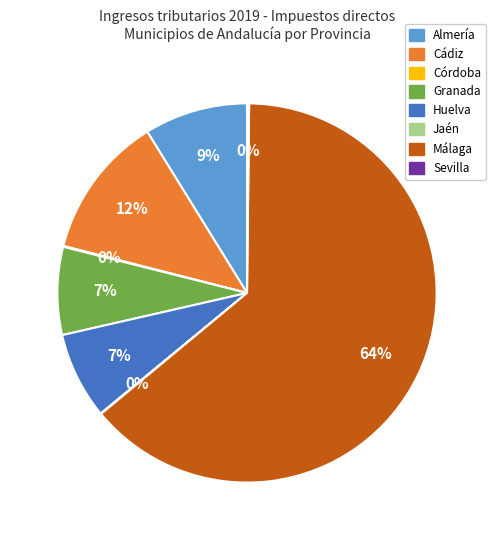

To the nearest percent, what portion does Cádiz represent?

12%